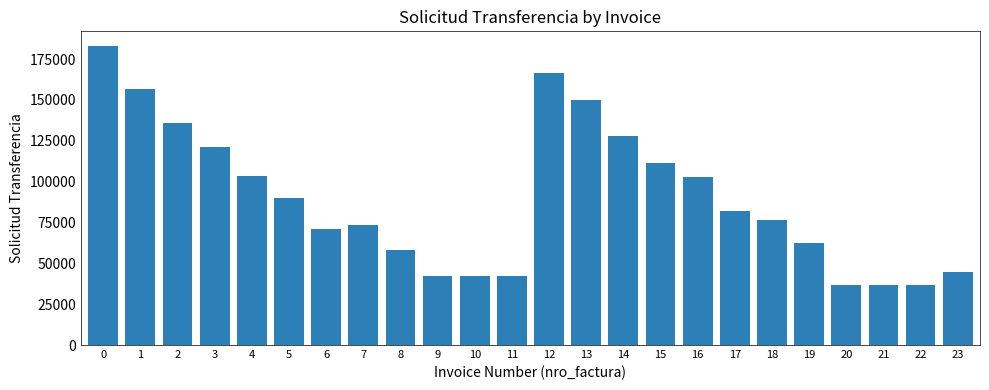

At which label is the value closest to 109923?

15